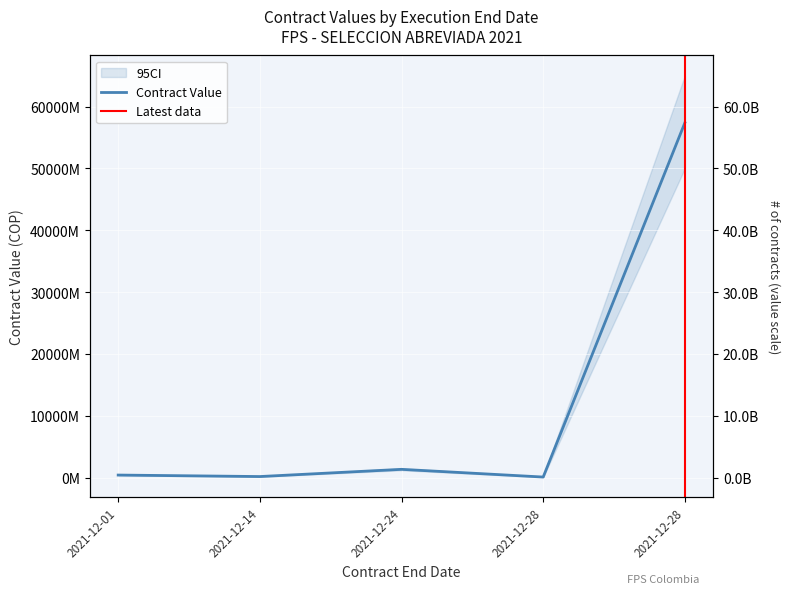

How many lines are shown in the chart?

1